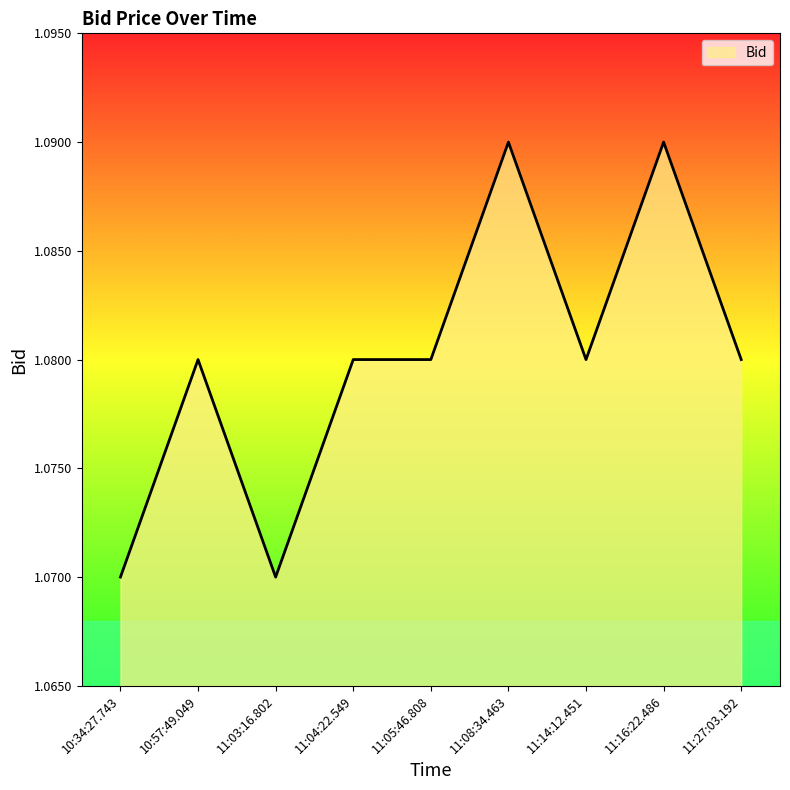

What position from the left is 11:08:34.463?

6